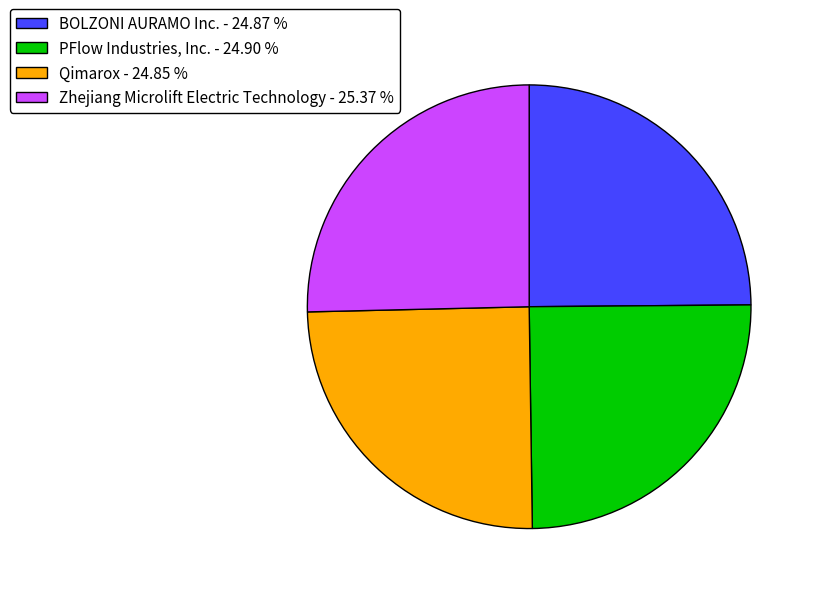

Do BOLZONI AURAMO Inc. - 24.87 % and Zhejiang Microlift Electric Technology - 25.37 % together represent more than half of the pie?

Yes